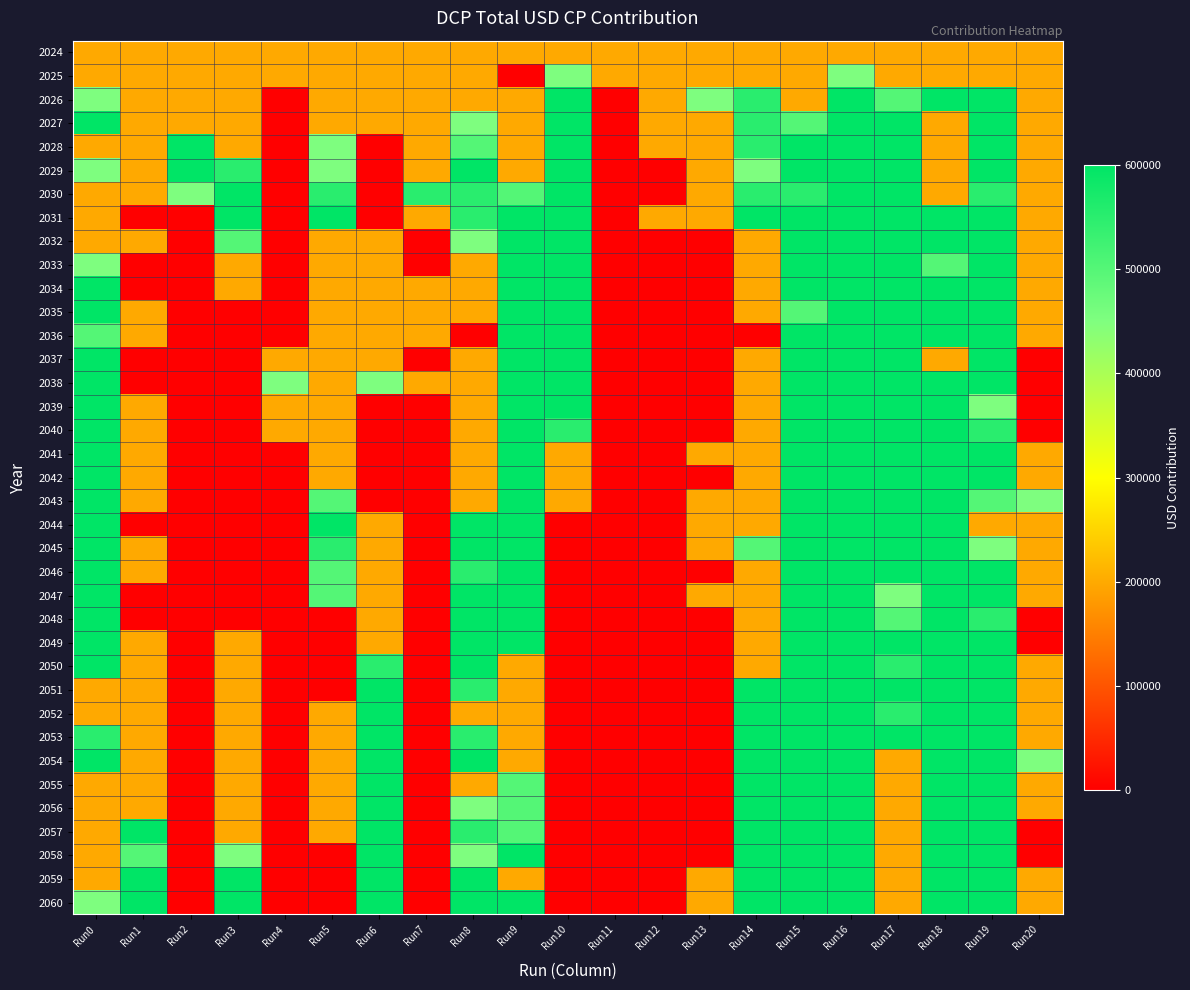

Between Run12 and Run13, which is larger?

Run12